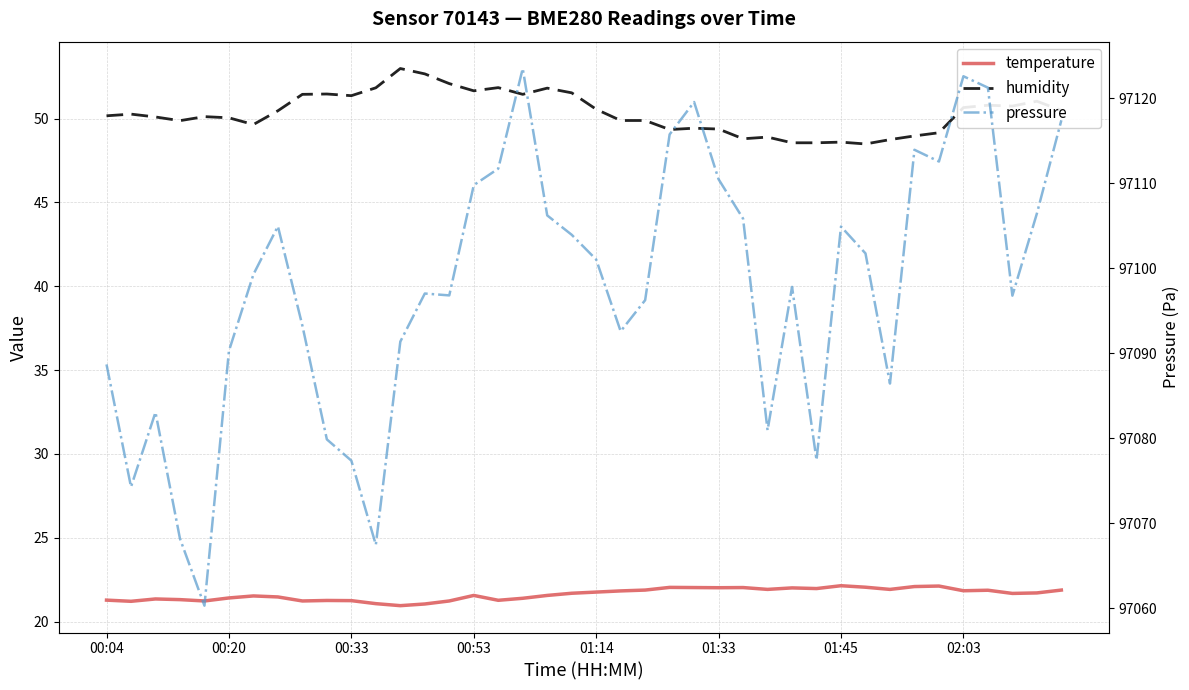

Reading left to right, list all the values displayed in this chart.

temperature: 21.3	21.2	21.4	21.3	21.2	21.4	21.5	21.5	21.2	21.3	21.2	21.1	20.9	21.1	21.2	21.6	21.3	21.4	21.6	21.7	21.8	21.8	21.9	22.0	22.0	22.0	22.0	21.9	22.0	22.0	22.1	22.1	21.9	22.1	22.1	21.8	21.9	21.7	21.7	21.9
humidity: 50.2	50.3	50.1	49.9	50.1	50.0	49.6	50.5	51.5	51.5	51.4	51.8	53.0	52.7	52.1	51.7	51.9	51.5	51.8	51.5	50.6	49.9	49.9	49.4	49.4	49.4	48.8	48.9	48.6	48.6	48.6	48.5	48.8	49.0	49.2	50.7	50.8	50.8	51.0	50.5
pressure: 97088.7	97074.2	97083.0	97068.2	97060.3	97090.2	97099.2	97104.9	97093.2	97079.8	97077.3	97067.4	97091.3	97097.0	97096.8	97109.8	97111.7	97123.5	97106.2	97103.9	97101.0	97092.6	97096.2	97115.7	97119.5	97110.4	97105.8	97080.9	97097.8	97077.4	97104.9	97101.7	97086.4	97113.9	97112.5	97122.6	97121.2	97096.8	97106.4	97117.4